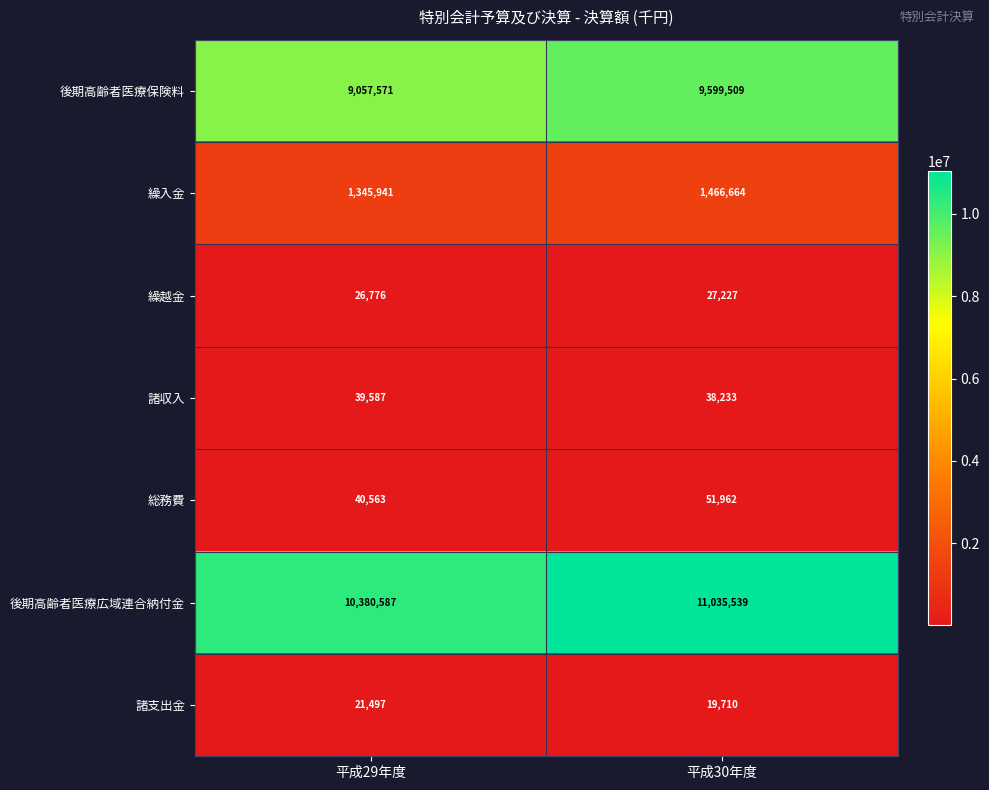

At how many categories does at least one series exceed 6269234?

2